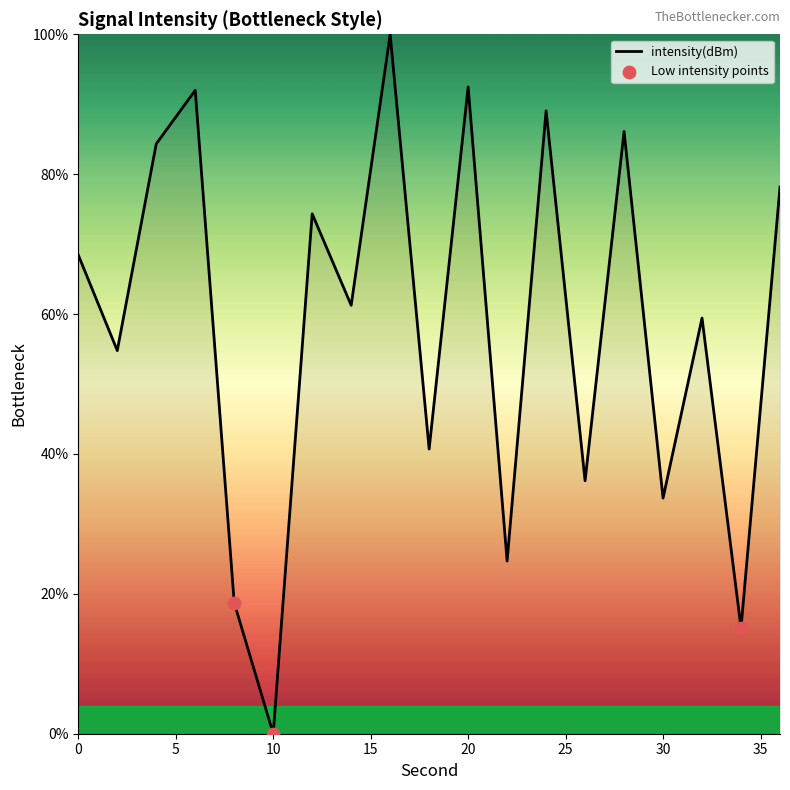

What is the greatest value displayed?

100.0